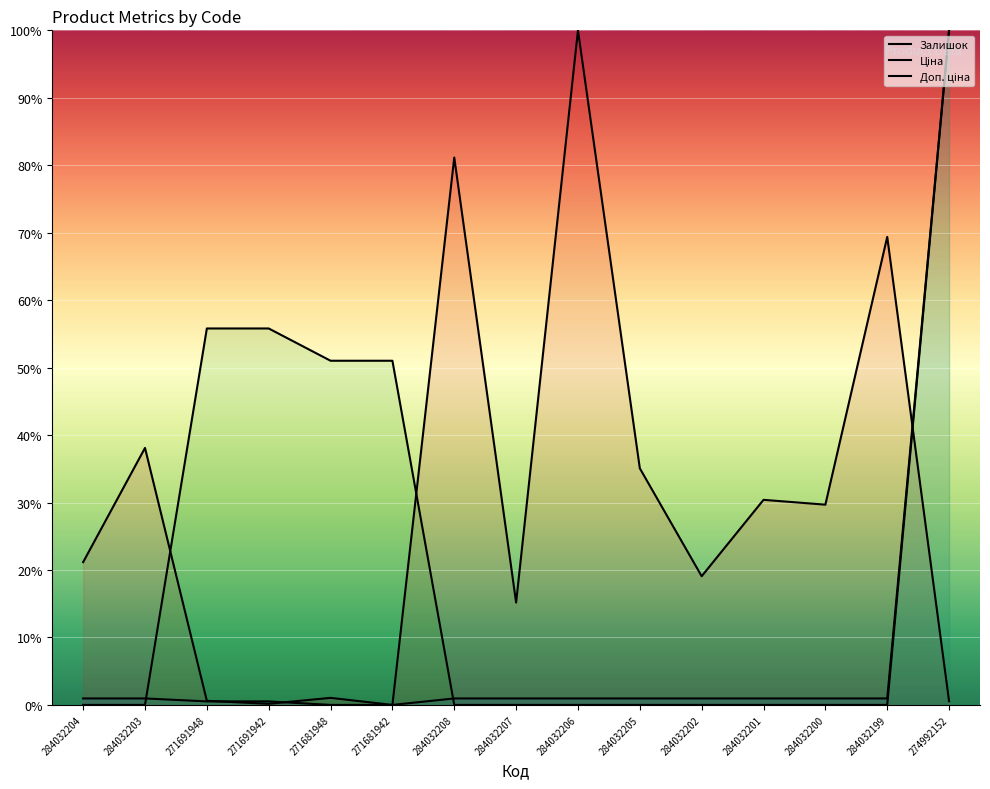

Is it true that Доп. ціна equals 10.8 at 271681948?

False